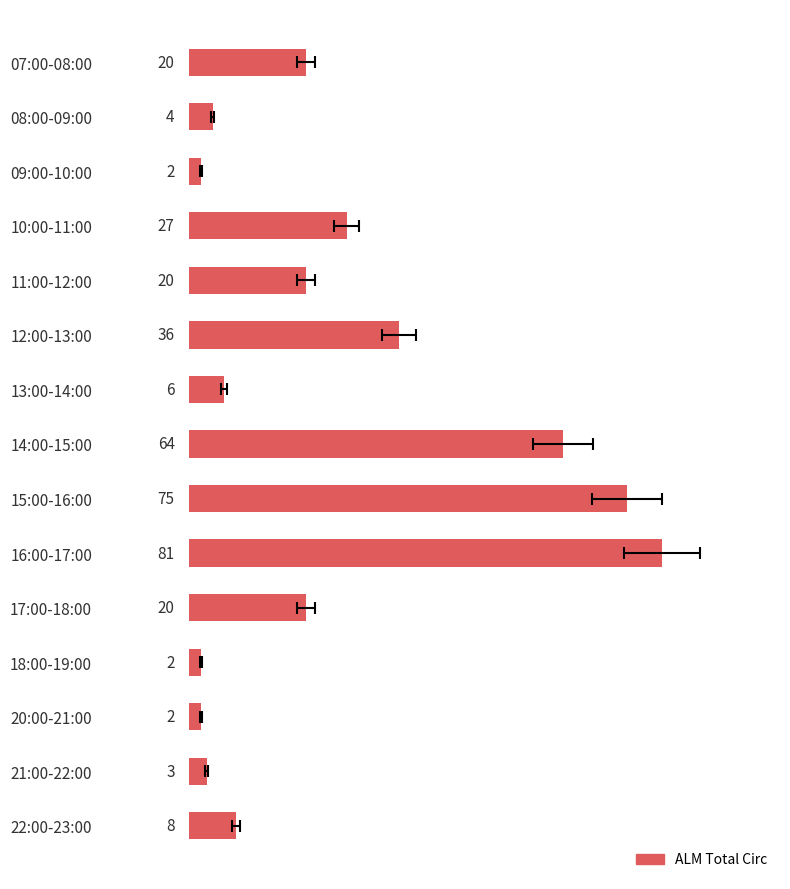

What is the average value?

25